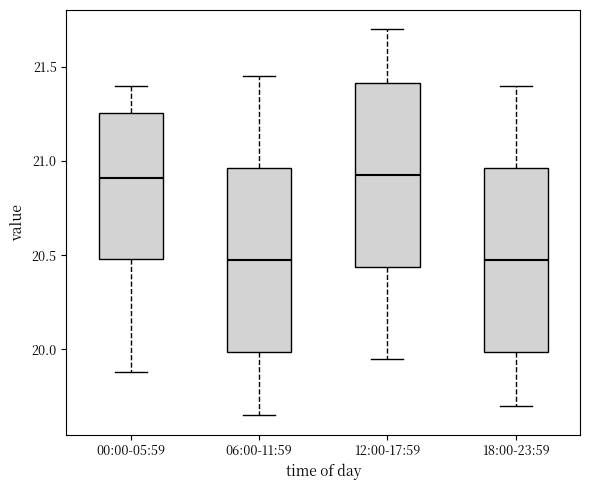

Where is the lower edge of the box for 12:00-17:59 on the y-axis? The values are not printed on the chart, so give them approximately, as read against the axis.

20.45